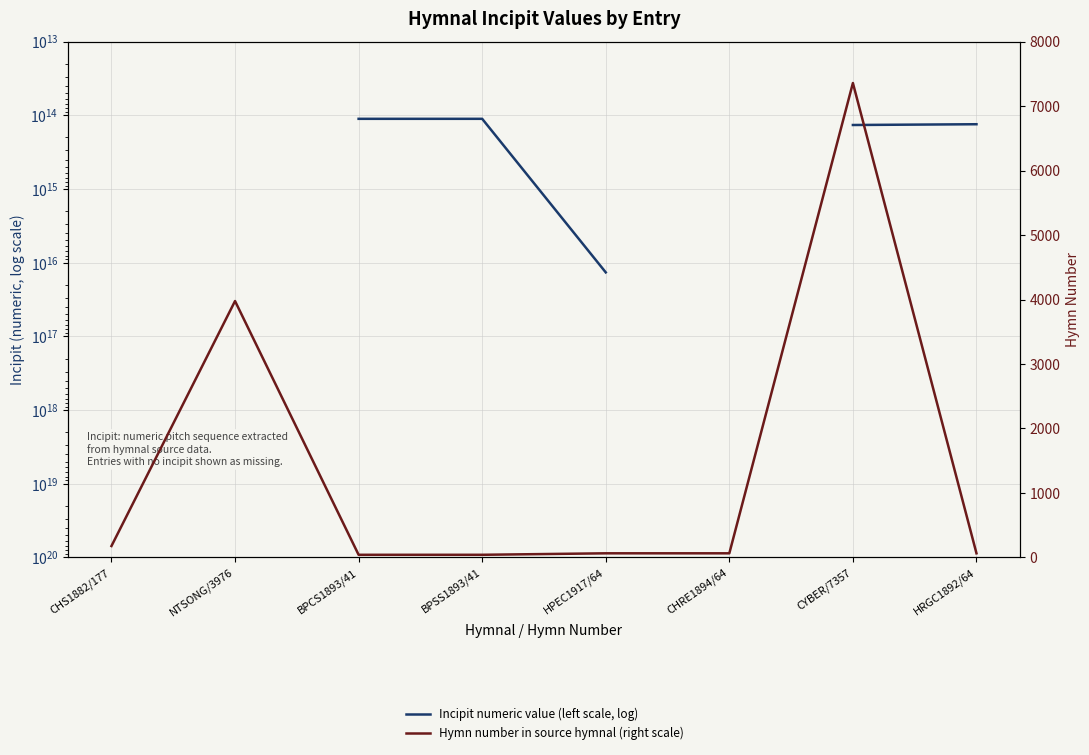

How many distinct data groups are displayed?

2